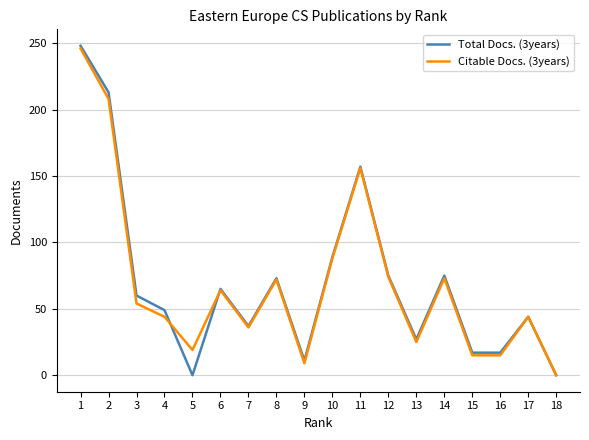

Is the value of Total Docs. (3years) at 10 greater than the value of Citable Docs. (3years) at 7?

Yes